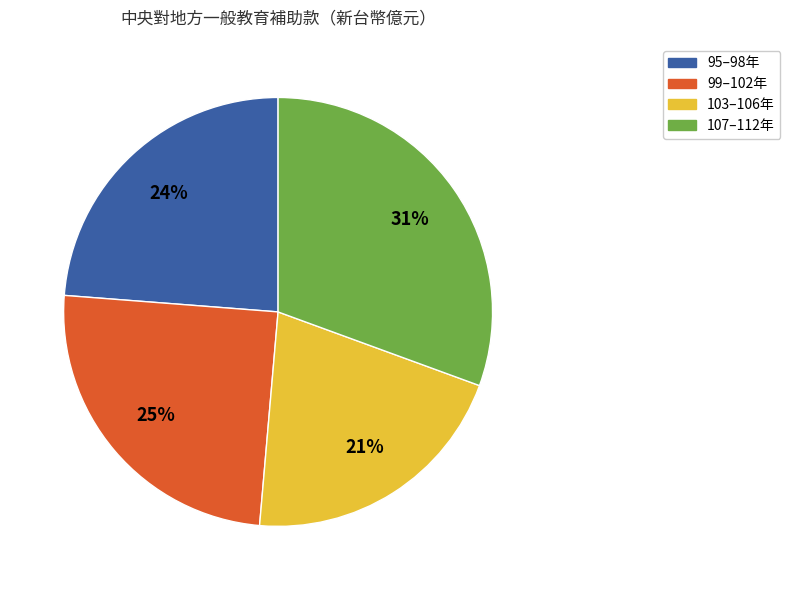

Is there a majority slice in this chart?

No